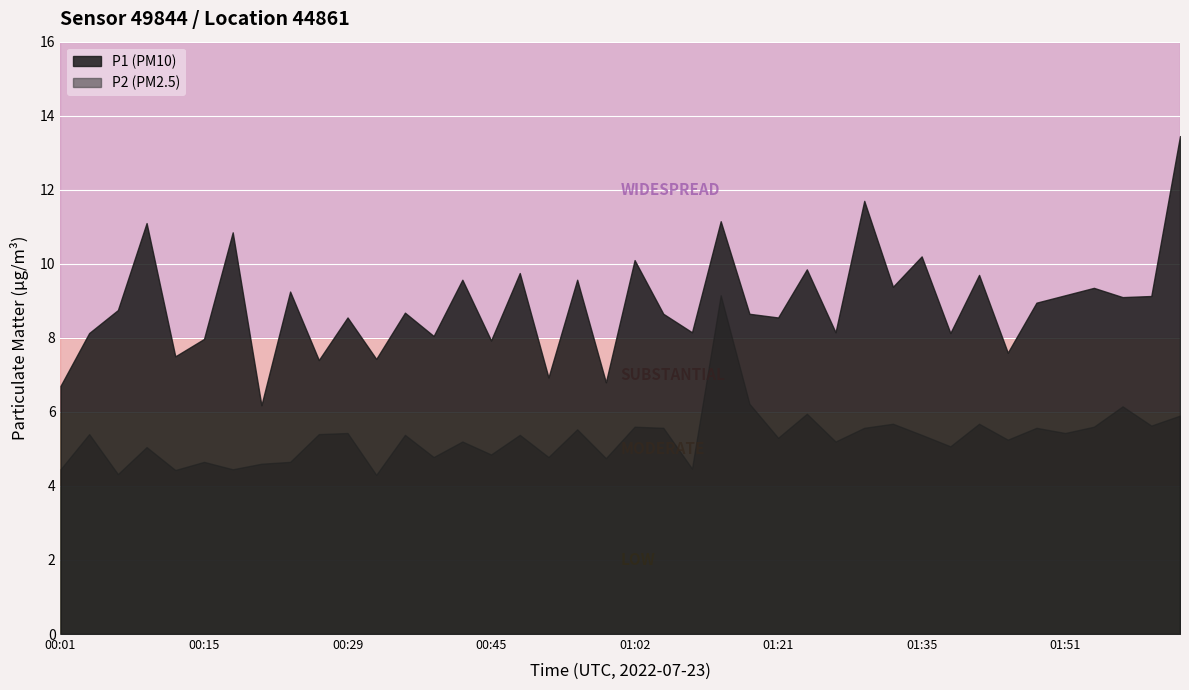

What is the label of the 35th point from the right?

00:15